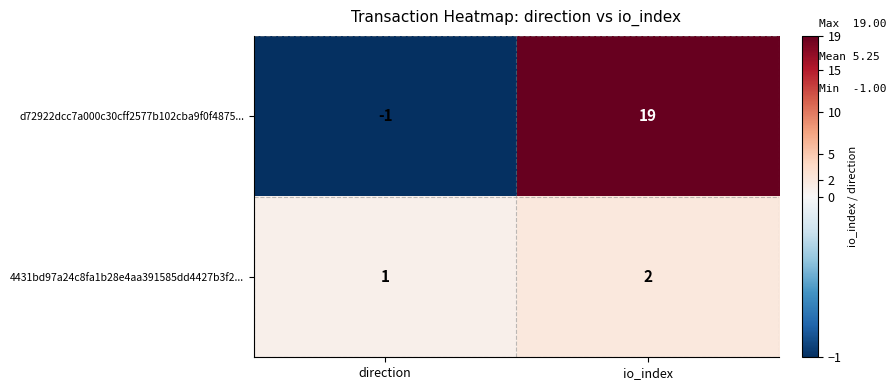

The value of d72922dcc7a000c30cff2577b102cba9f0f4875... at direction is -1. True or false?

True